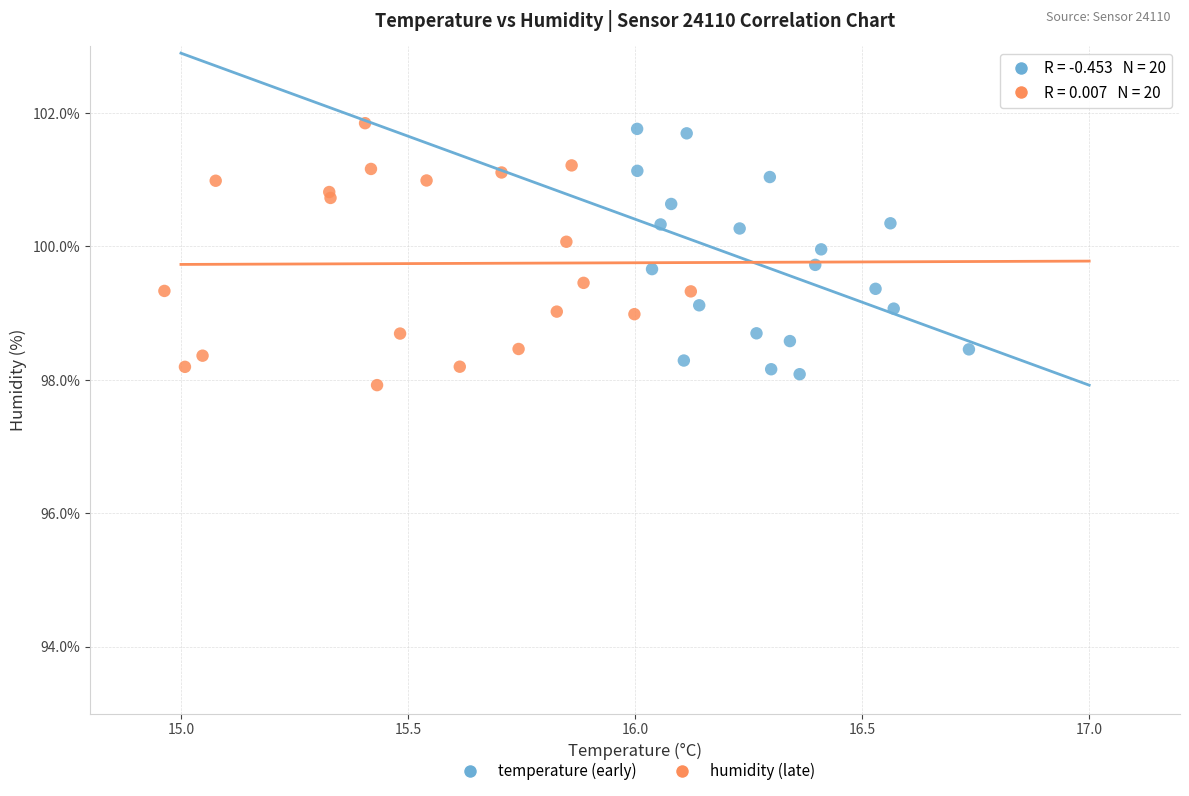

Which series contains the highest Y value?

humidity (late)